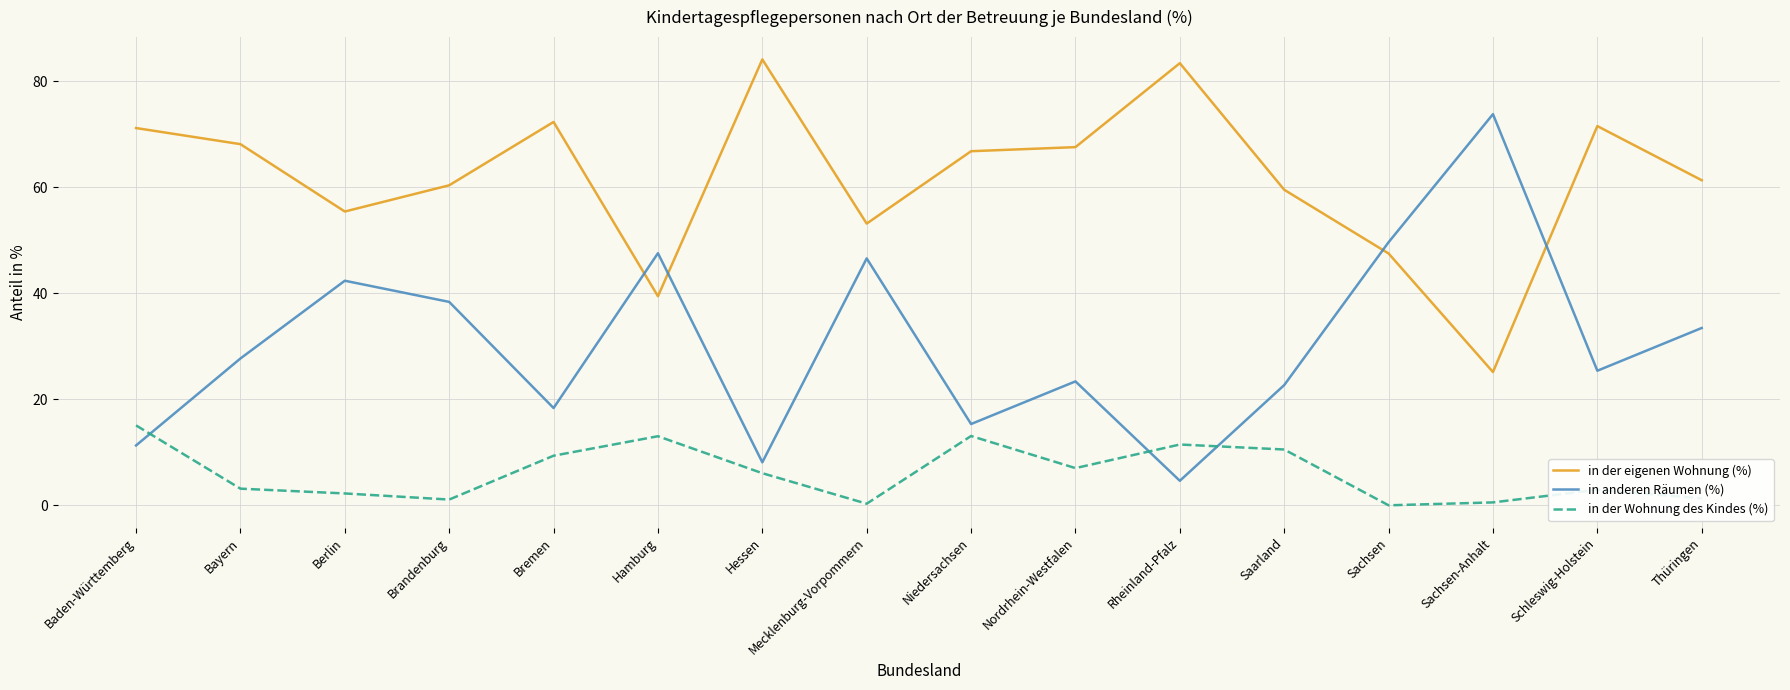

What is the maximum value for in anderen Räumen (%)?

73.8